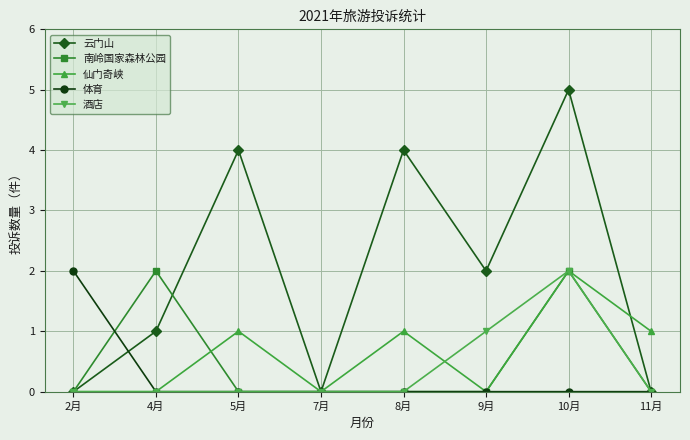

Which series has the largest total across all categories?

云门山